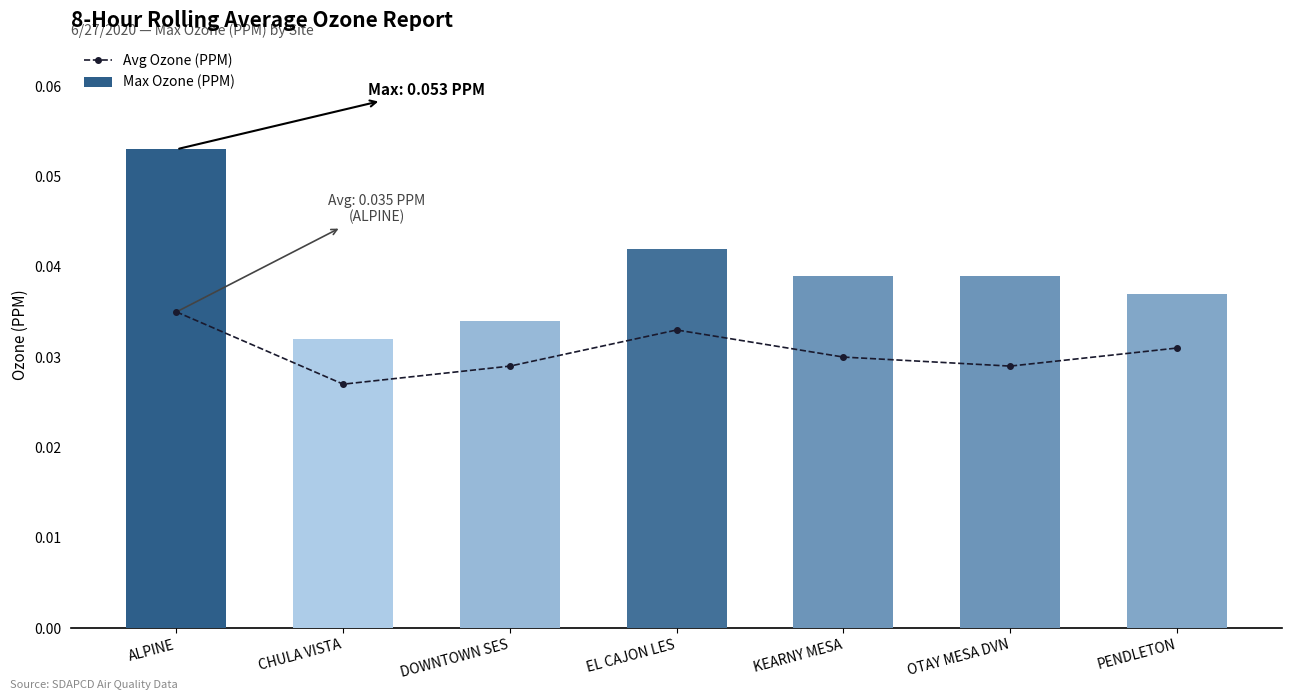

What is the sum of the Avg Ozone (PPM) values at EL CAJON LES and ALPINE?

0.1